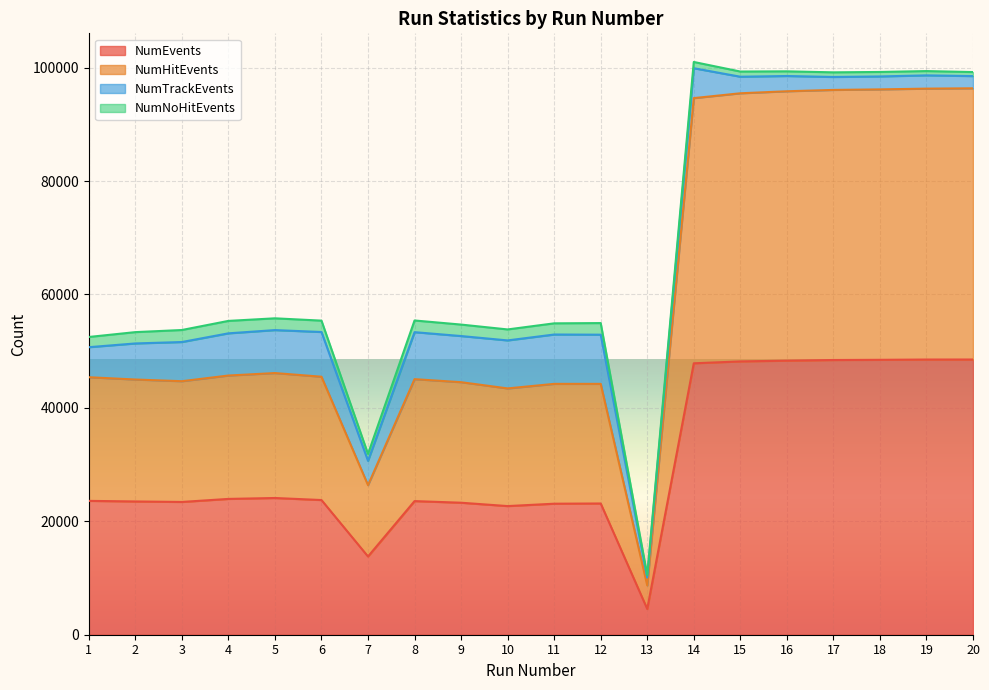

What is the lowest value of the NumEvents series?

4542